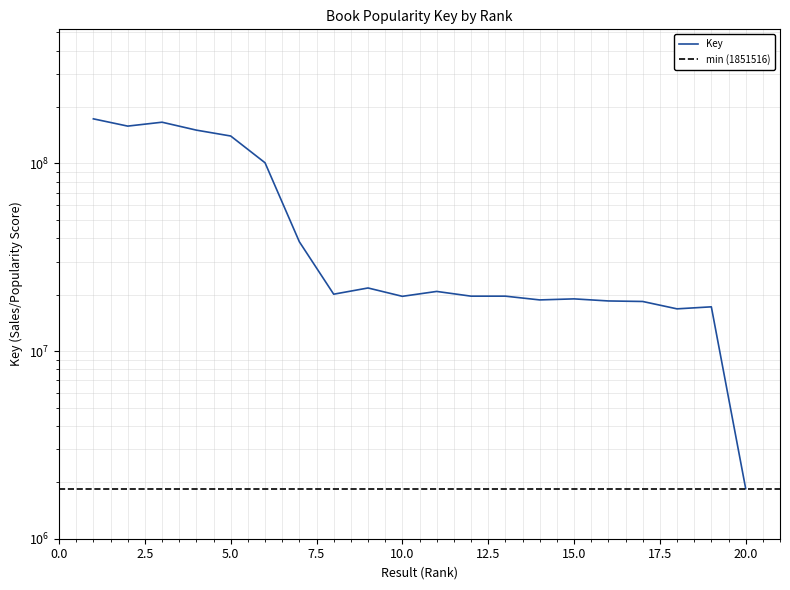

How many data points are above 20105303?

9